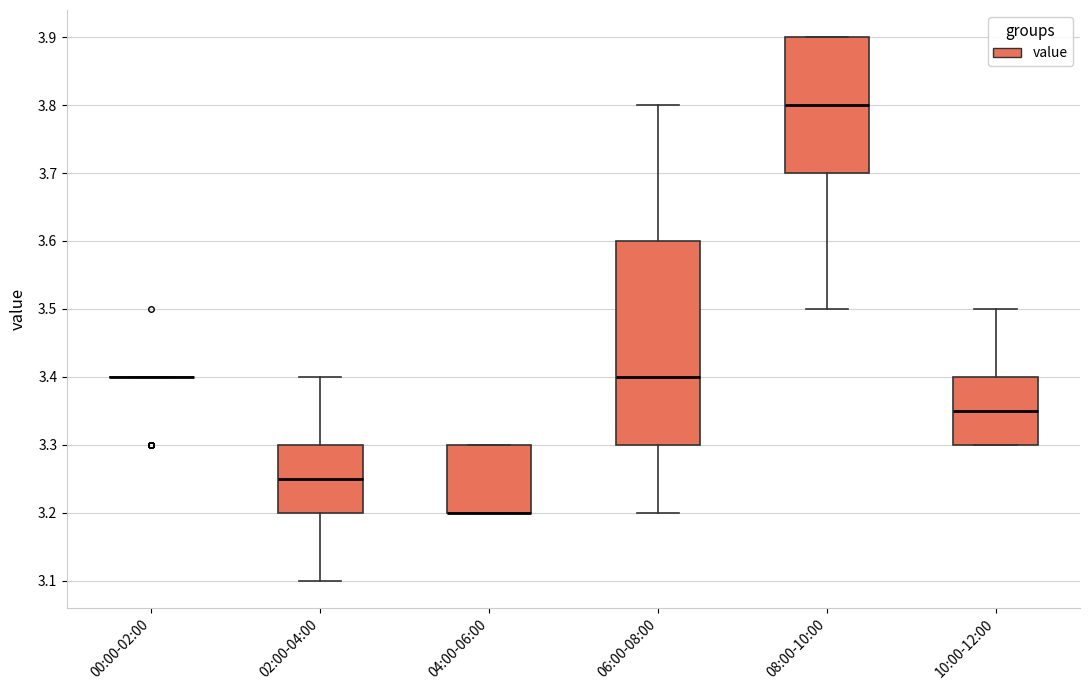

Reading left to right, transcribe this box plot: for each box, give where its median line is, the range the box spans, and where its two whiskers end, as read against the y-axis. The values are not printed on the chart, so give them approximately, as read against the axis.

00:00-02:00: box collapsed to a line at 3.40, whiskers 3.40 to 3.40
02:00-04:00: median 3.25, box 3.20 to 3.30, whiskers 3.10 to 3.40
04:00-06:00: median 3.20 (drawn on the box's lower edge), box 3.20 to 3.30, whiskers 3.20 to 3.30
06:00-08:00: median 3.40, box 3.30 to 3.60, whiskers 3.20 to 3.80
08:00-10:00: median 3.80, box 3.70 to 3.90, whiskers 3.50 to 3.90
10:00-12:00: median 3.35, box 3.30 to 3.40, whiskers 3.30 to 3.50